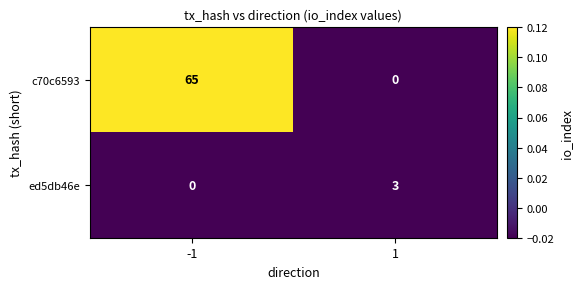

The c70c6593 series shows 0 at 1. True or false?

True